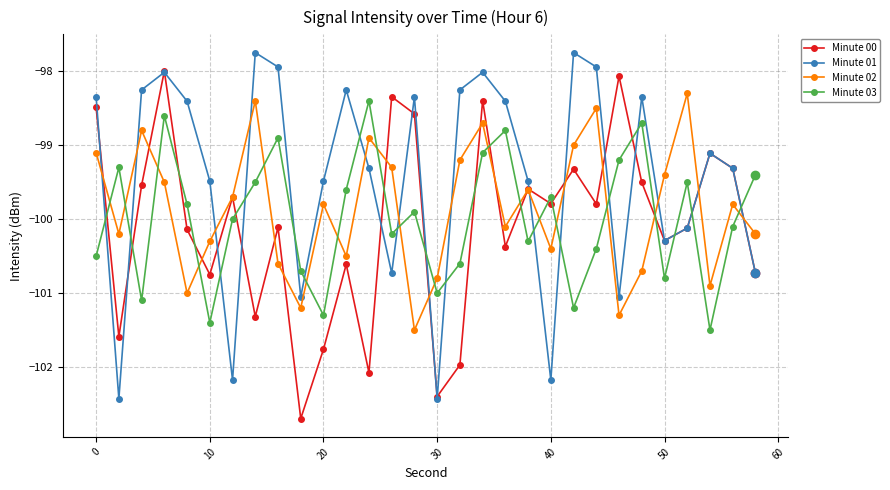

What is the value of the Minute 02 point at the 24th from the left?

-101.3